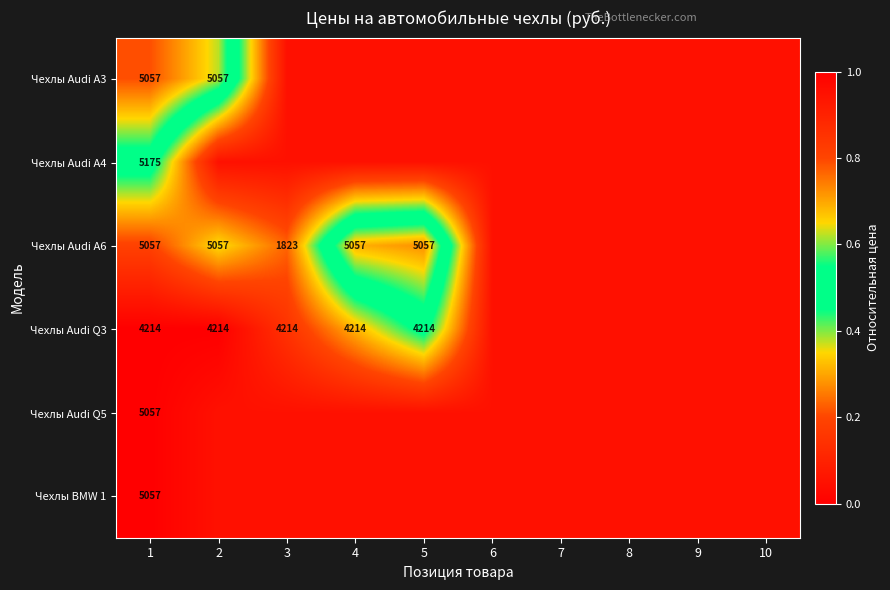

Rank the series at 4 from highest to lowest value.

Чехлы Audi A6, Чехлы Audi Q3, Чехлы Audi A3, Чехлы Audi A4, Чехлы Audi Q5, Чехлы BMW 1